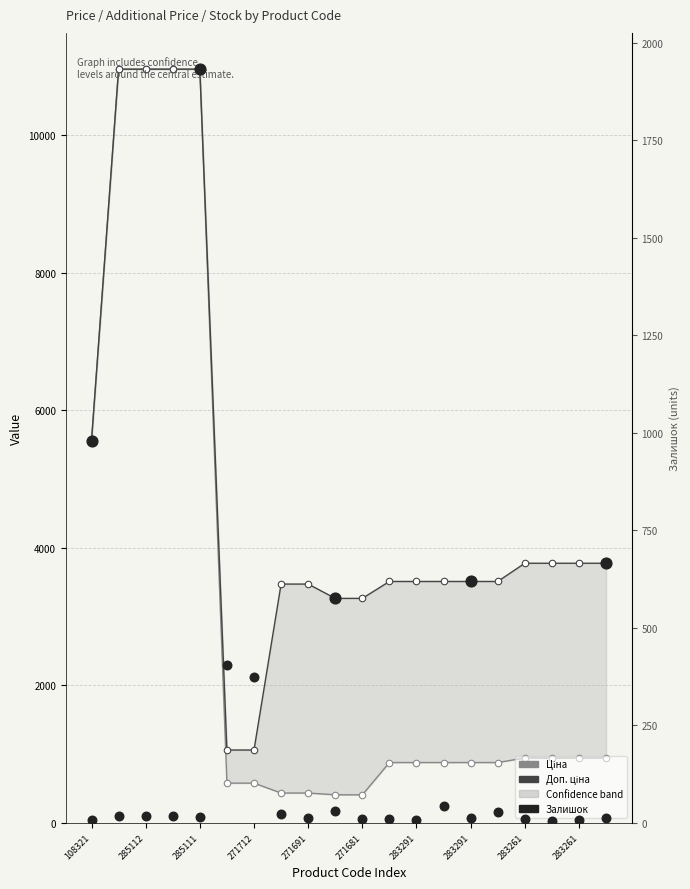

Which series has the largest total across all categories?

Доп. ціна